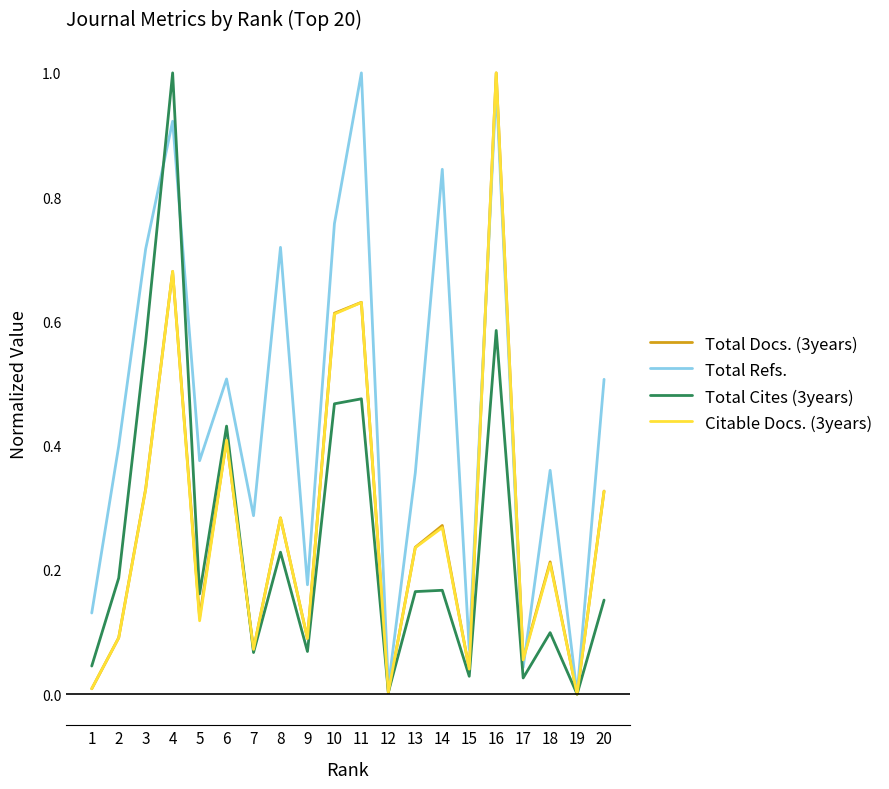

At which category is the sum across all series the highest?

16